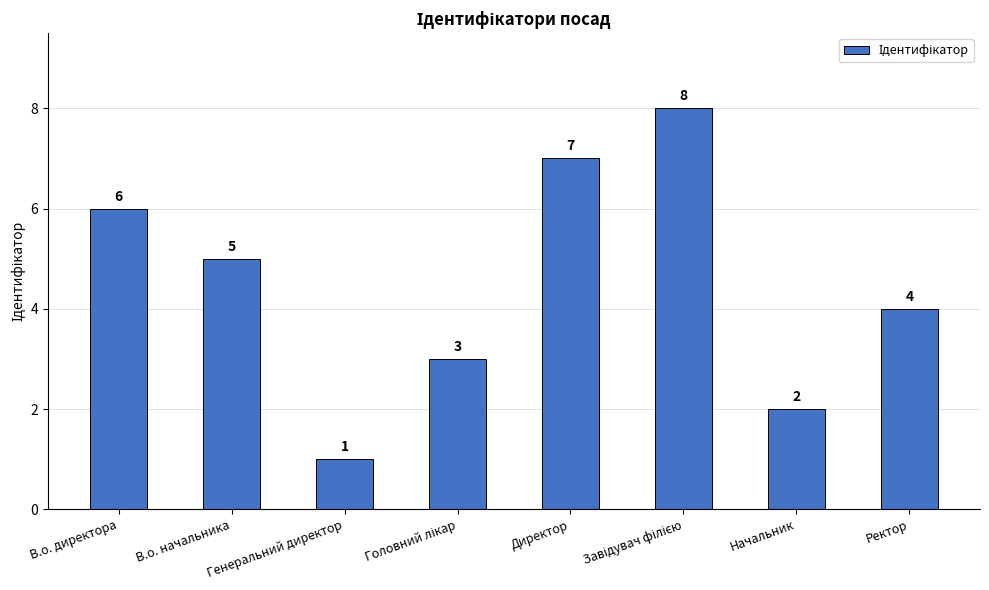

The chart shows a value of 8 at В.о. начальника. True or false?

False